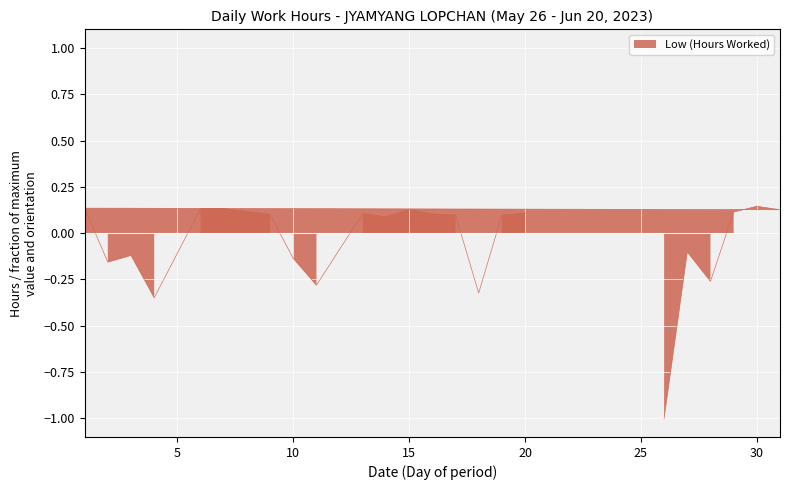

The value at 30 is 0.1. True or false?

True